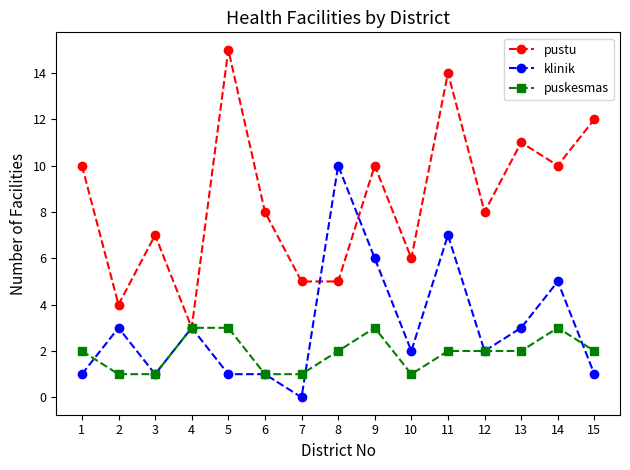

How many series are shown in this chart?

3